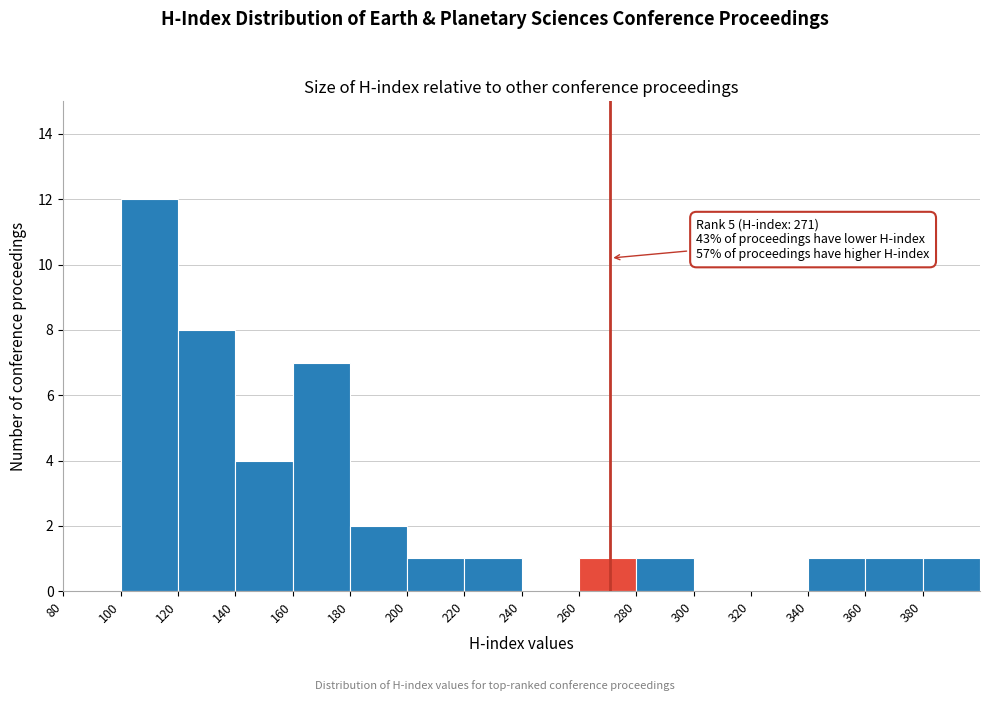

Which range on the x-axis has the tallest bar?

100 to 120